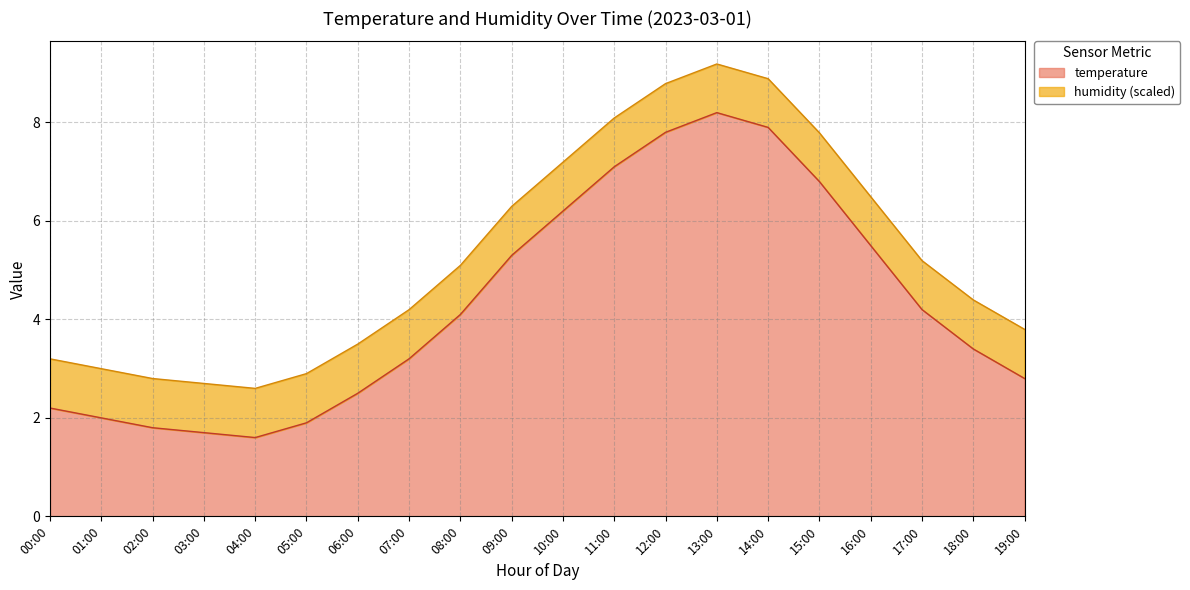

Does the chart display data point markers on the line(s)?

No